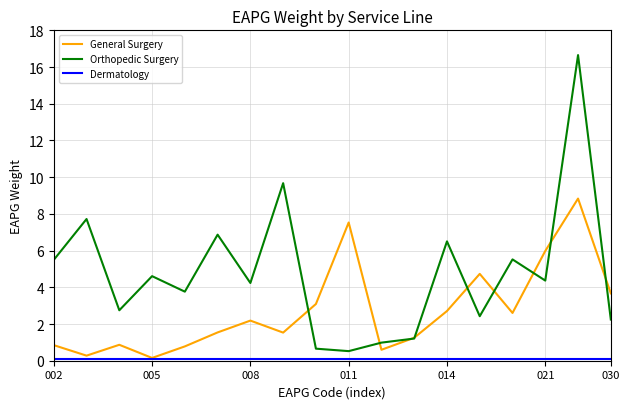

Count the number of categories in the chart.

18